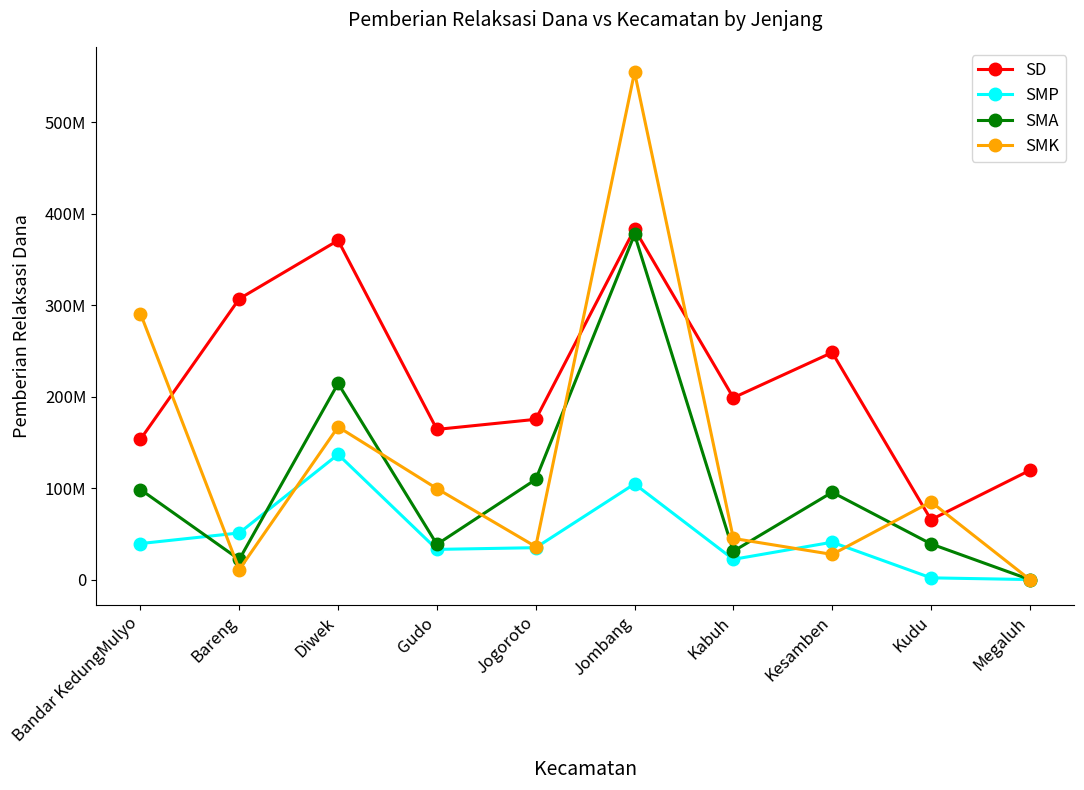

Reading right to left, transcribe all the data shown in this chart.

SD: 119475000	65475000	248400000	198900000	383400000	175275000	164250000	371025000	307125000	153450000
SMP: 0	1875000	40875000	22125000	104625000	34875000	33000000	136875000	51000000	39375000
SMA: 0	39000000	95500000	31000000	377500000	109500000	38500000	214500000	22000000	98500000
SMK: 0	85000000	27500000	45000000	555000000	36000000	99500000	167000000	11000000	291000000